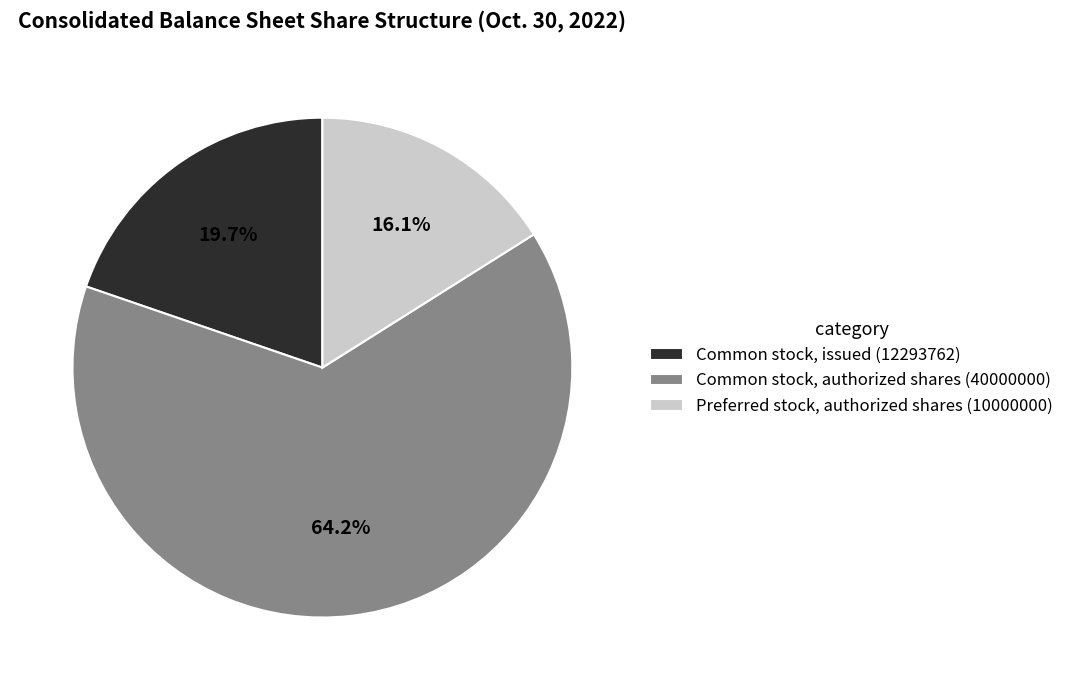

To the nearest percent, what is the combined percentage of Common stock, authorized shares (40000000) and Common stock, issued (12293762)?

84%